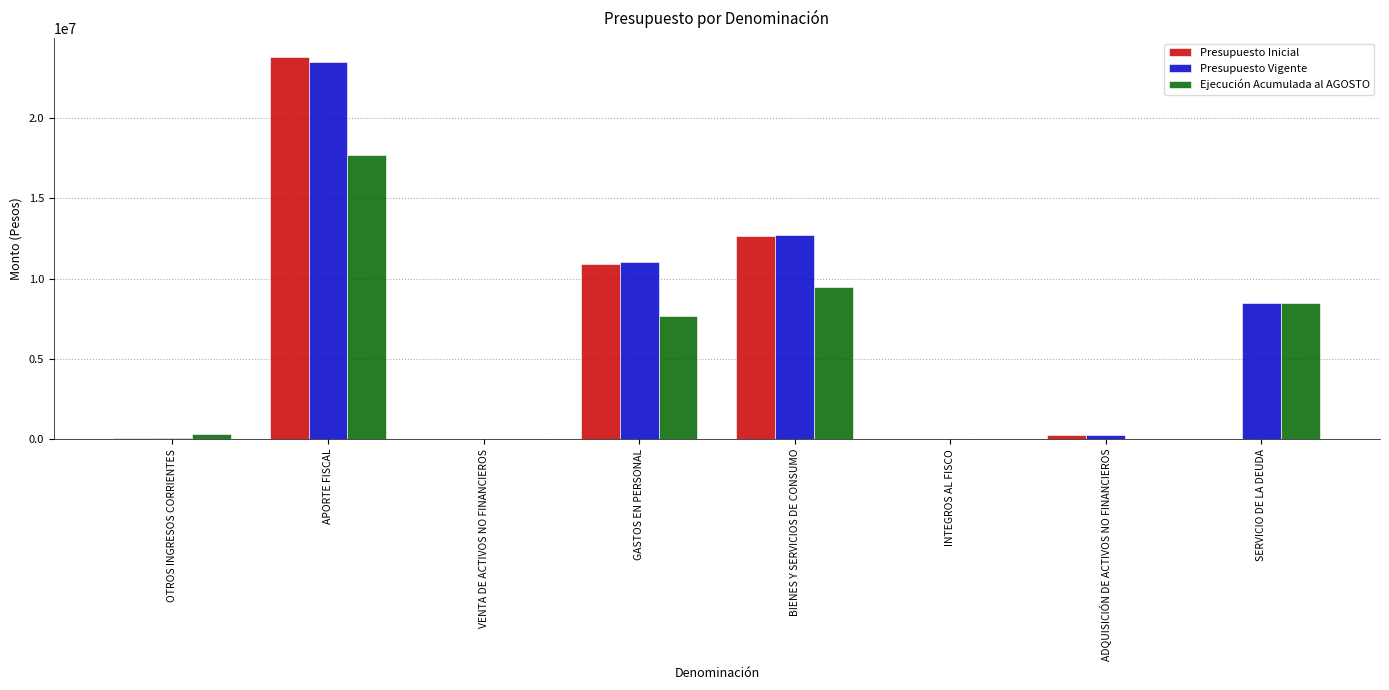

The Ejecución Acumulada al AGOSTO series shows 17671037 at APORTE FISCAL. True or false?

True